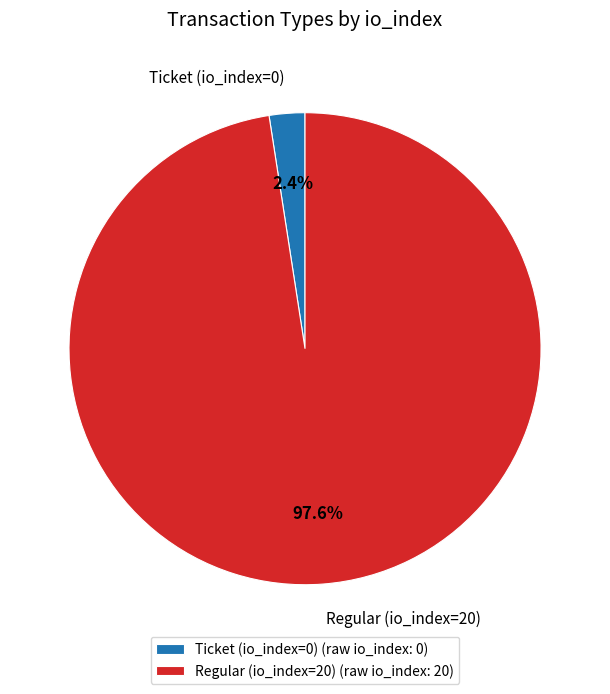

To the nearest percent, what is the average slice percentage?

50%